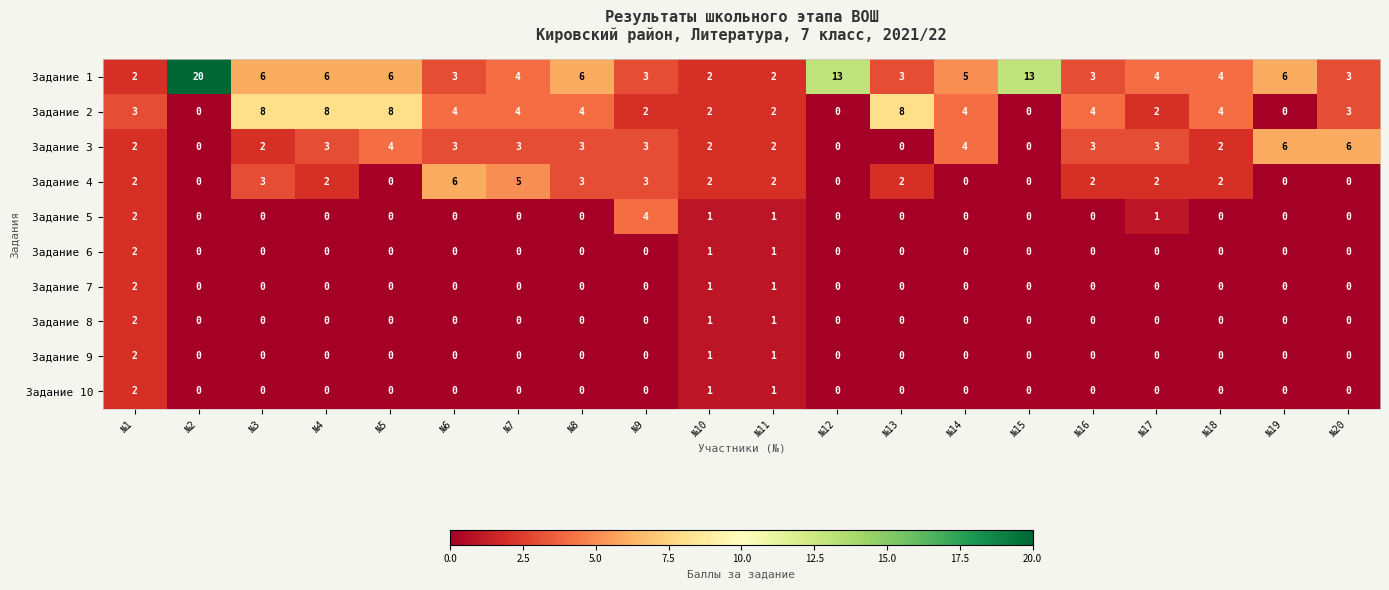

What is the maximum value shown in the chart?

20